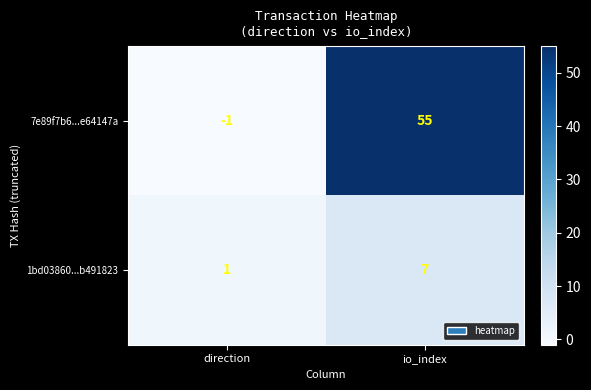

At which category is the sum across all series the highest?

io_index